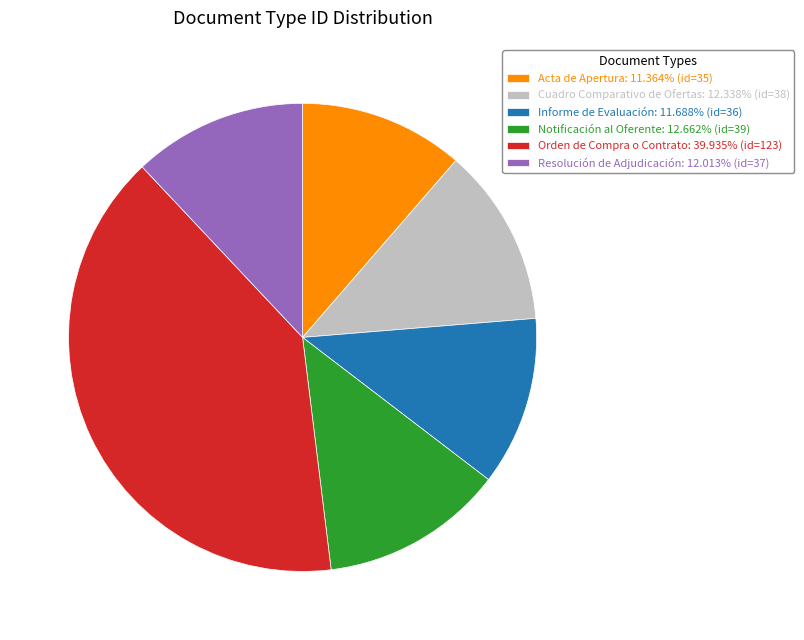

Does Informe de Evaluación: 11.688% (id=36) account for over 50% of the chart?

No